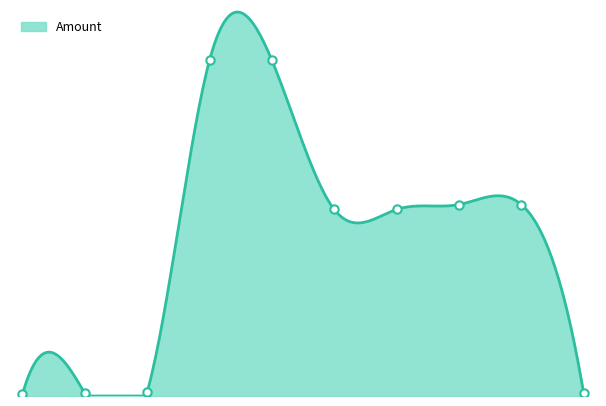

What is the value of the 2nd point from the left?

7.0